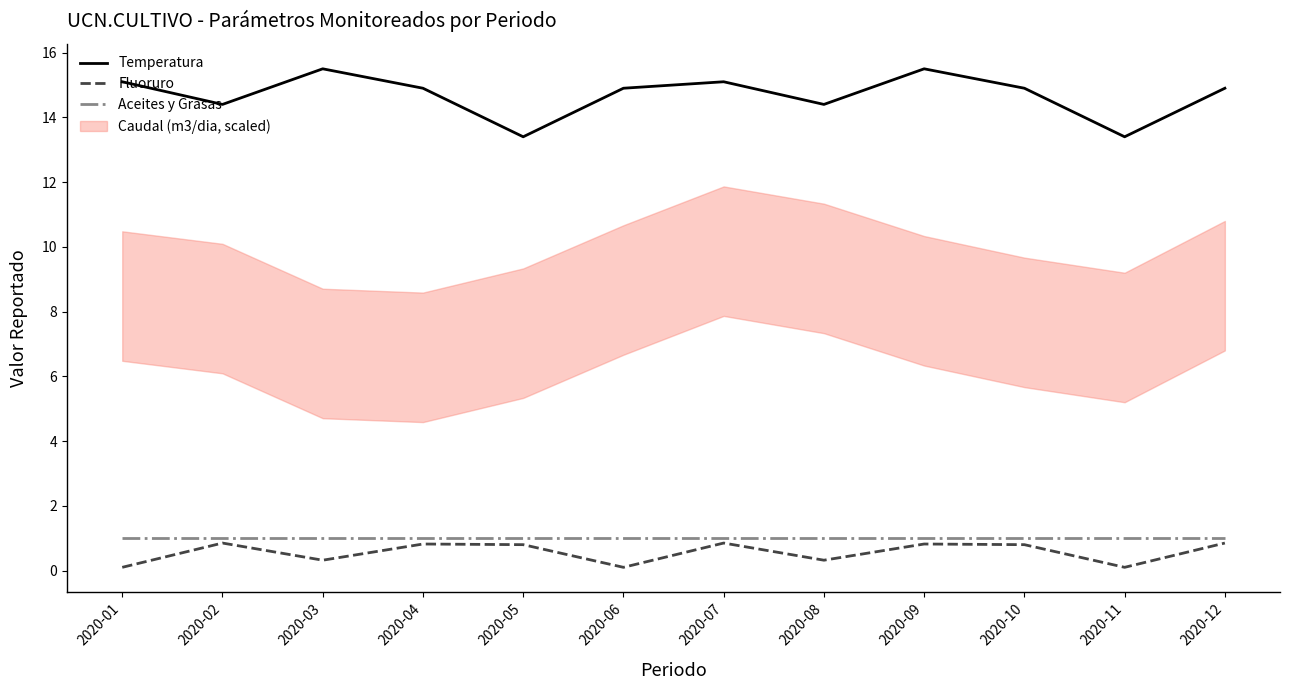

How many interior local valleys does the Fluoruro series have?

4